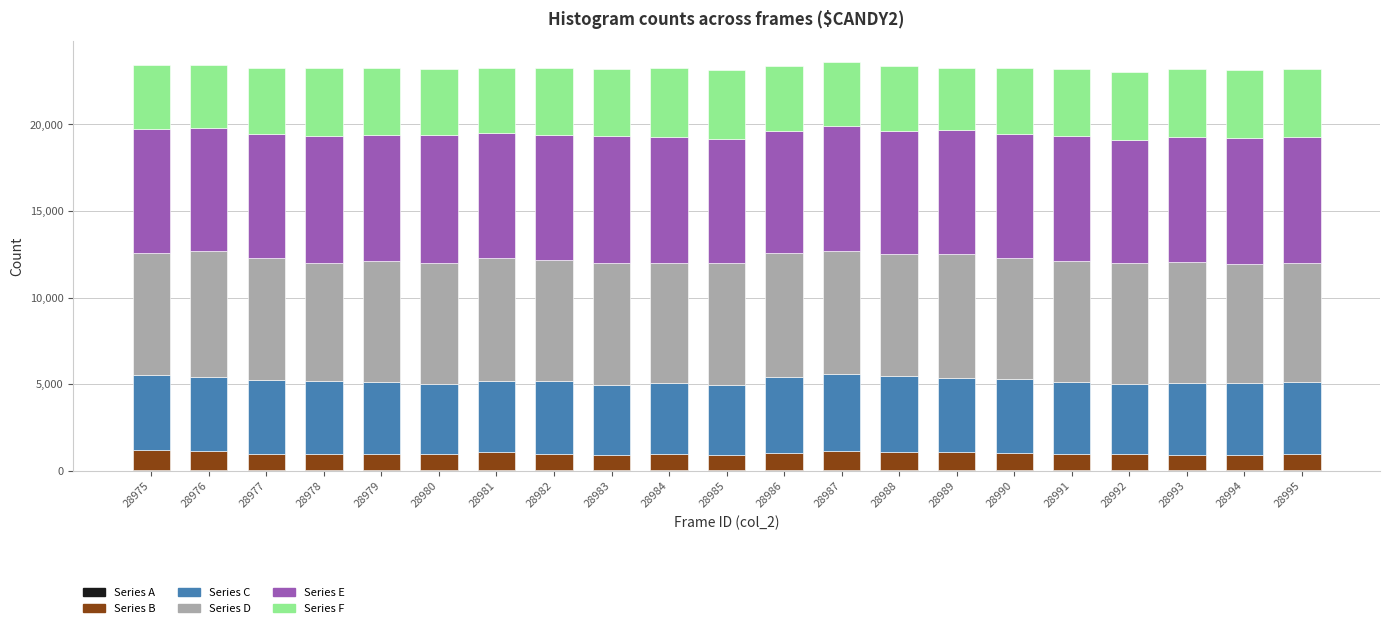

The value of Series E at 28982 is 1696. True or false?

False